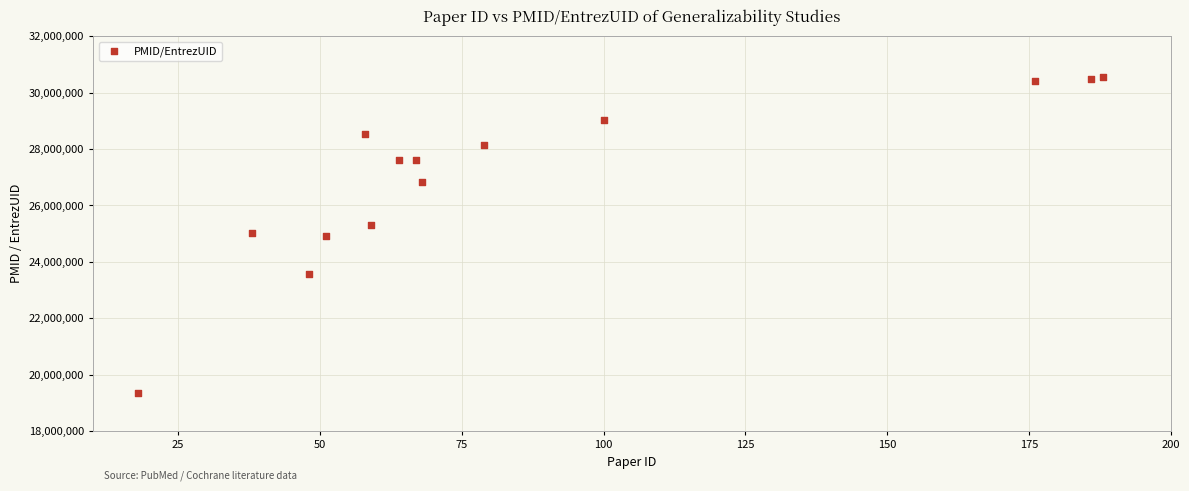

What is the range of X values (max minus min)?

170